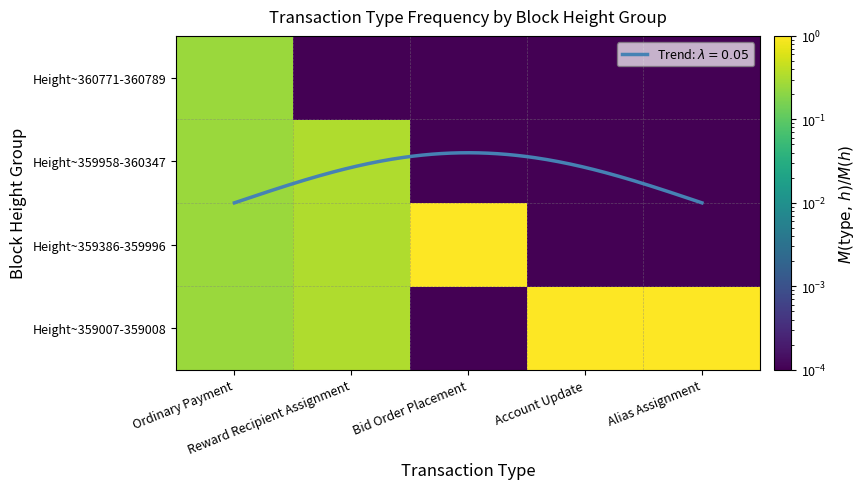

The Height~359958-360347 series shows 0.5 at Reward Recipient Assignment. True or false?

False